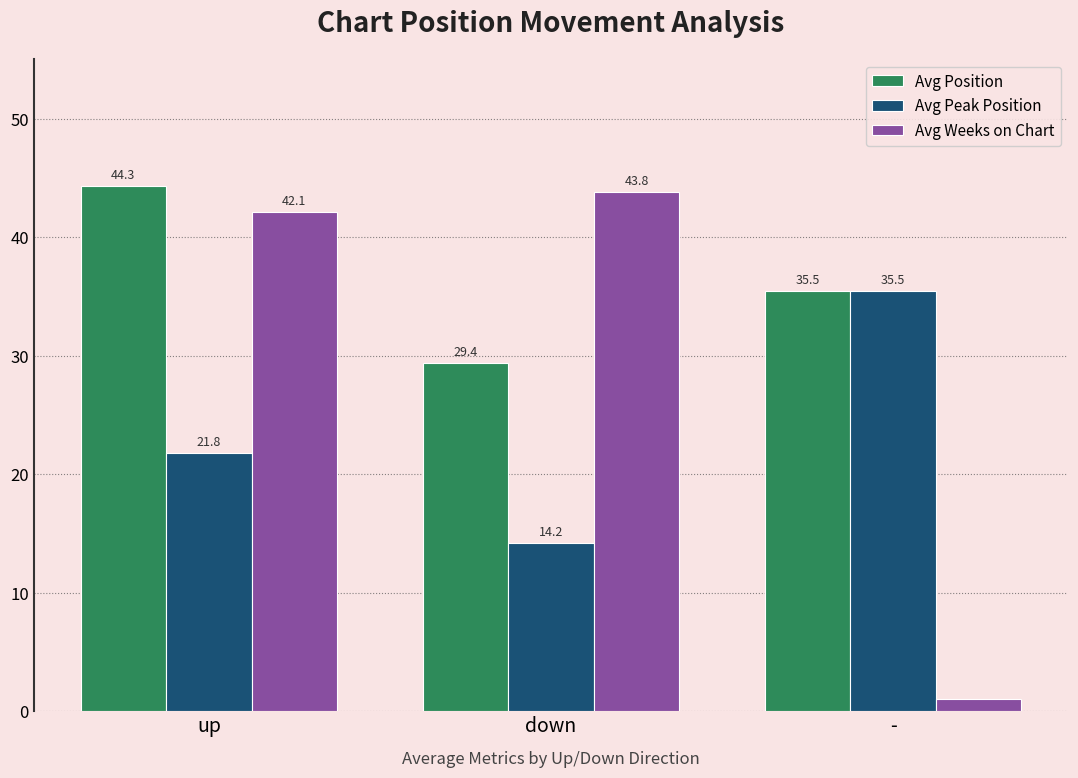

What is the total value across all series at down?

87.4